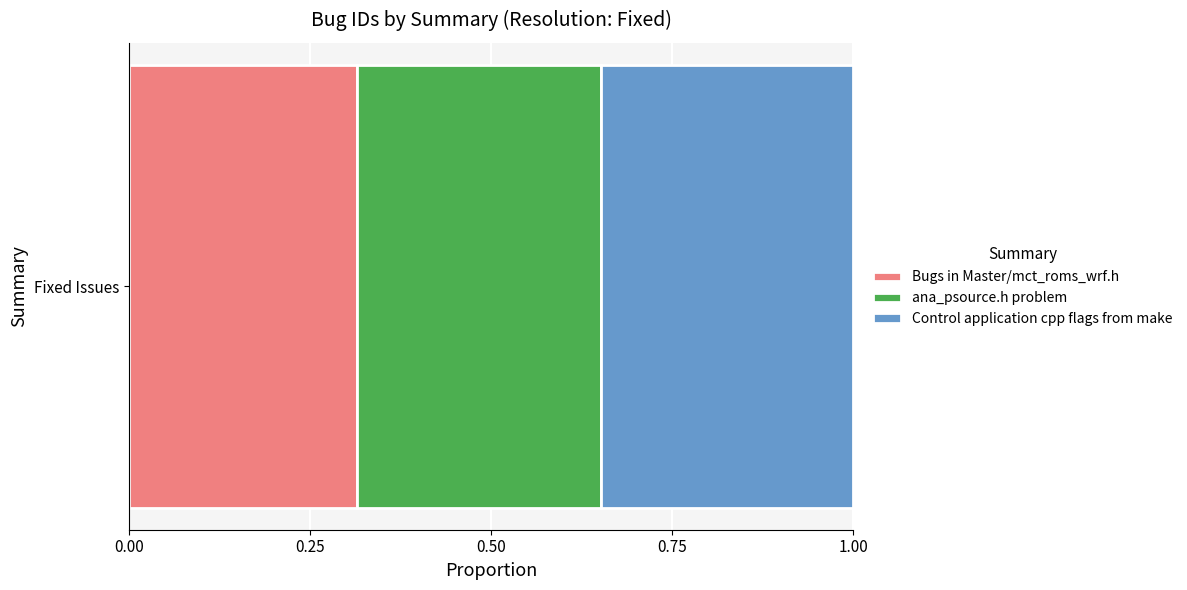

List the labels in order of Bugs in Master/mct_roms_wrf.h value, smallest first.

Fixed Issues